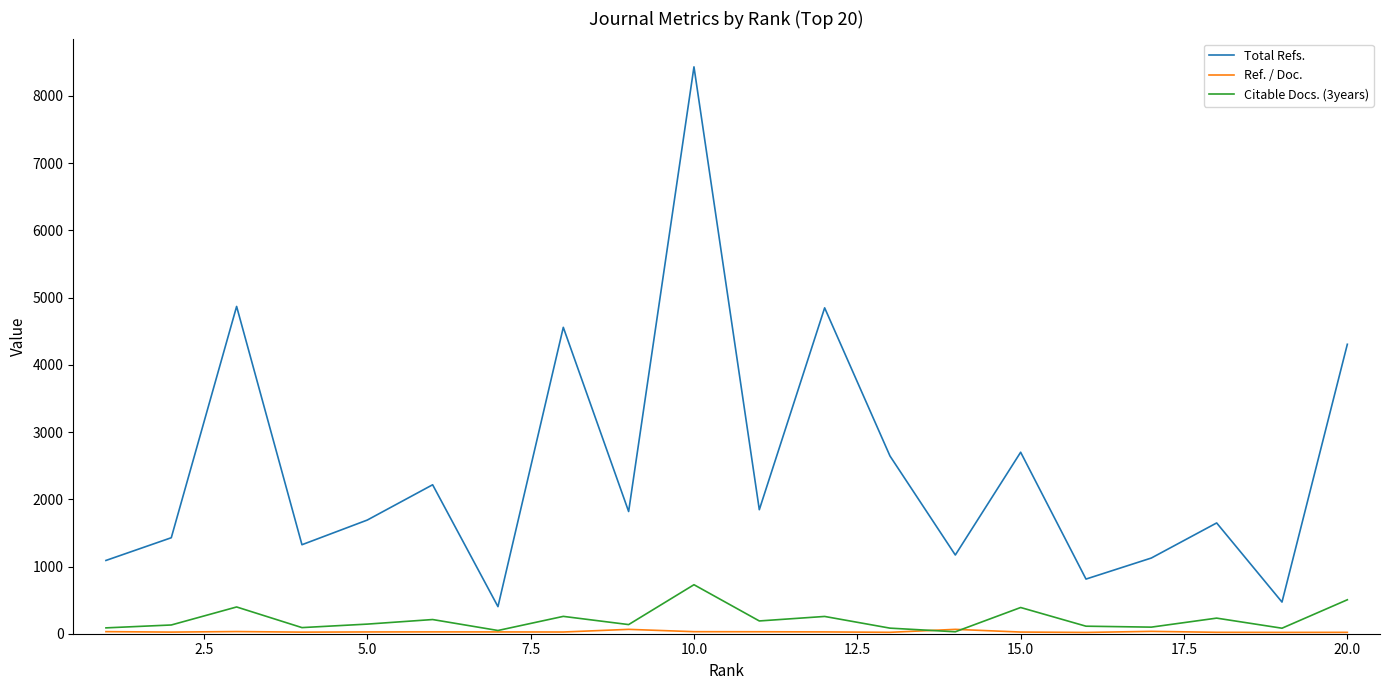

True or false: Citable Docs. (3years) and Total Refs. intersect in this chart.

False